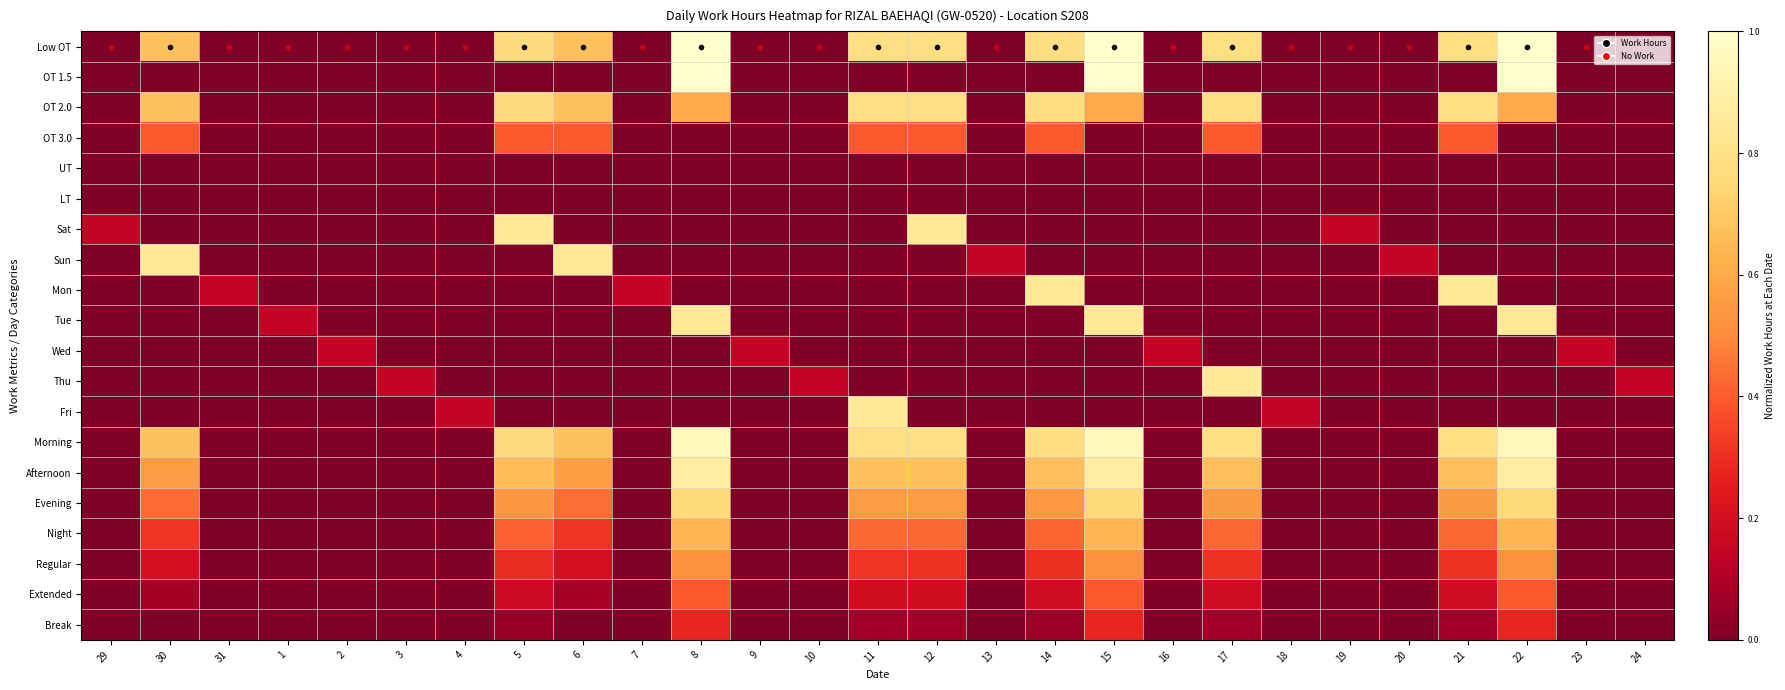

What is the total value across all series at 30?

4.9